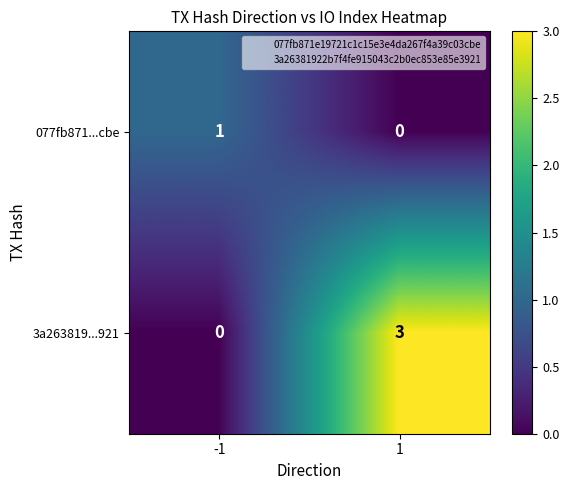

Rank the series by their average value, from highest to lowest.

3a263819...921, 077fb871...cbe